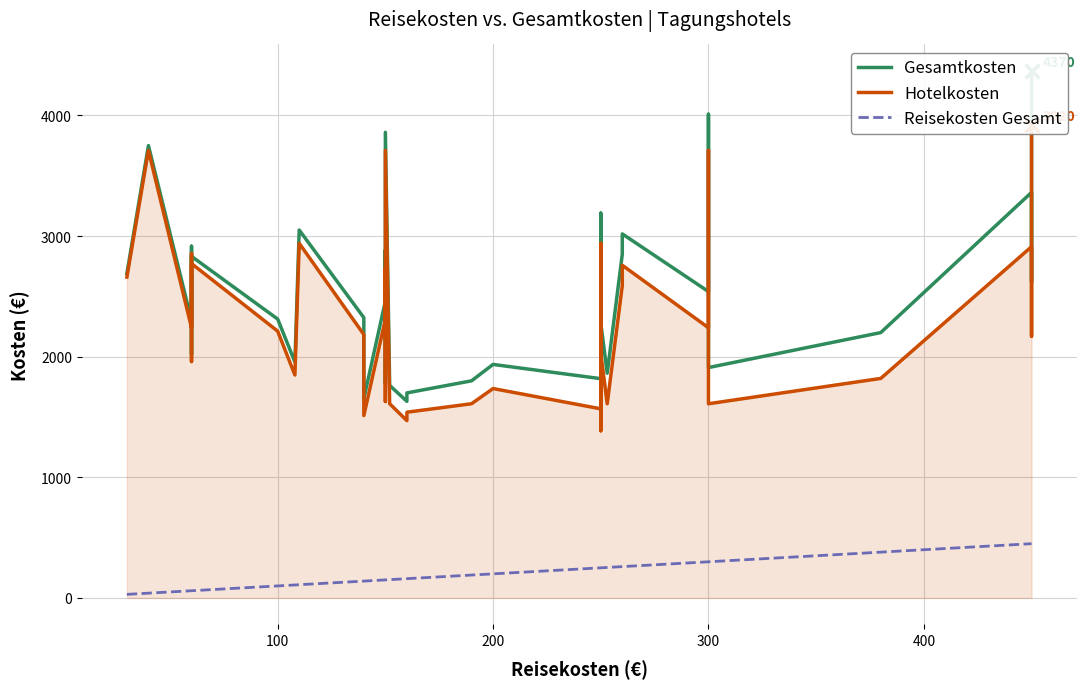

Which series has the largest range (max minus min)?

Gesamtkosten